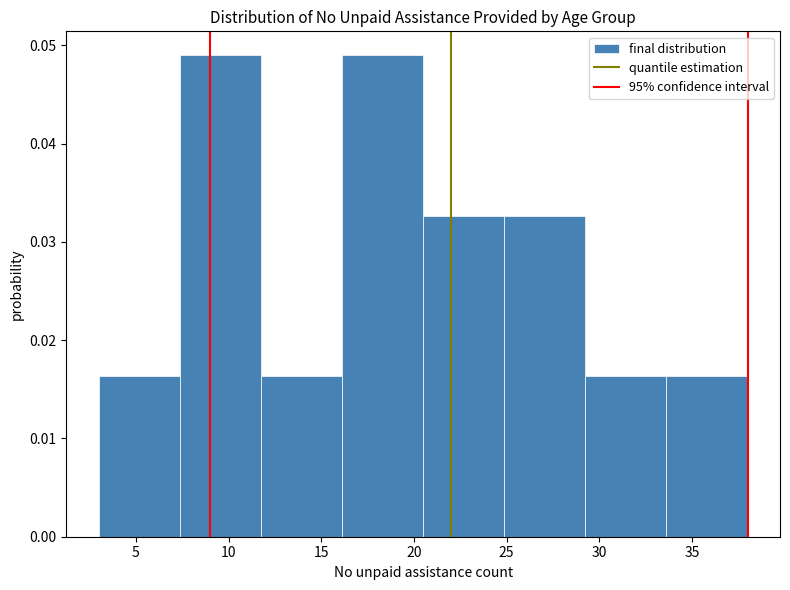

What is the height of the bar covering 33.5 to 38.0 on the x-axis? Neither the bar edges nor the heights are printed on the chart, so give them approximately, as read against the axes.

0.016